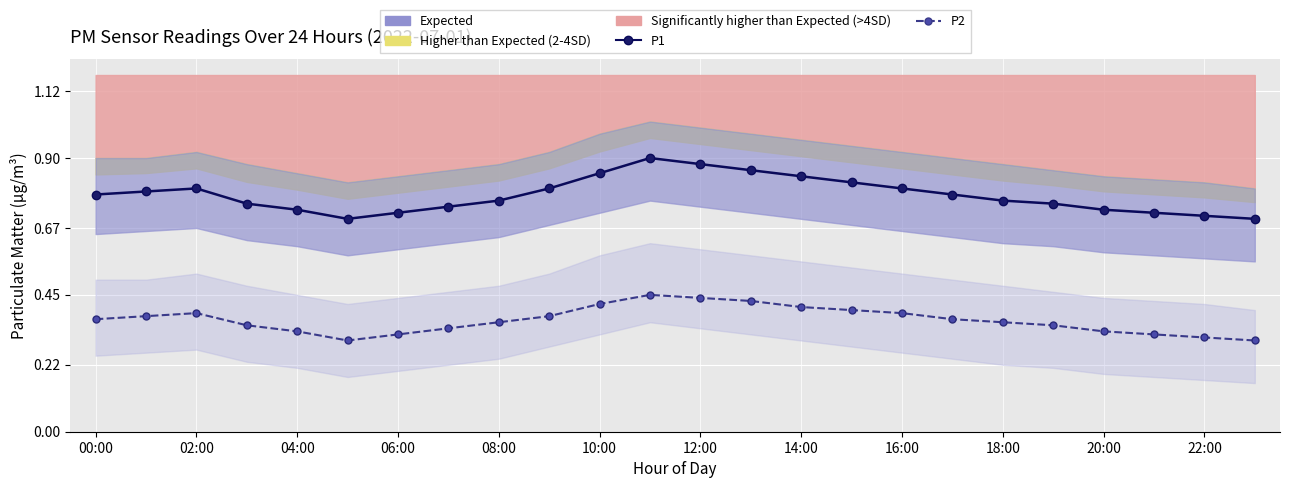

What is the greatest value displayed?

0.9